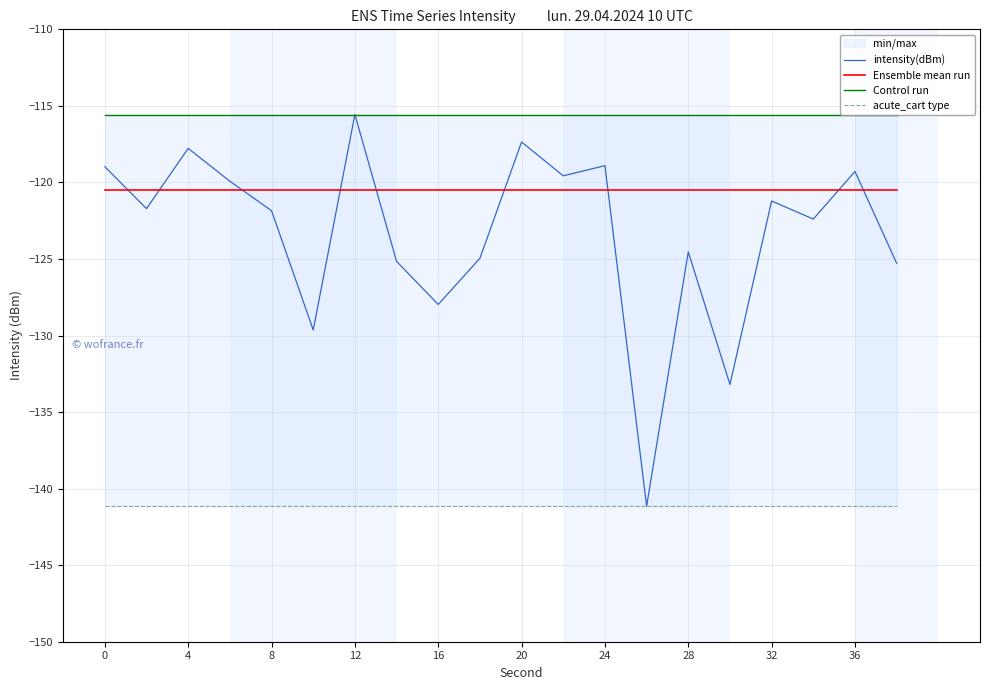

What is the lowest value of the Ensemble mean run series?

-120.5